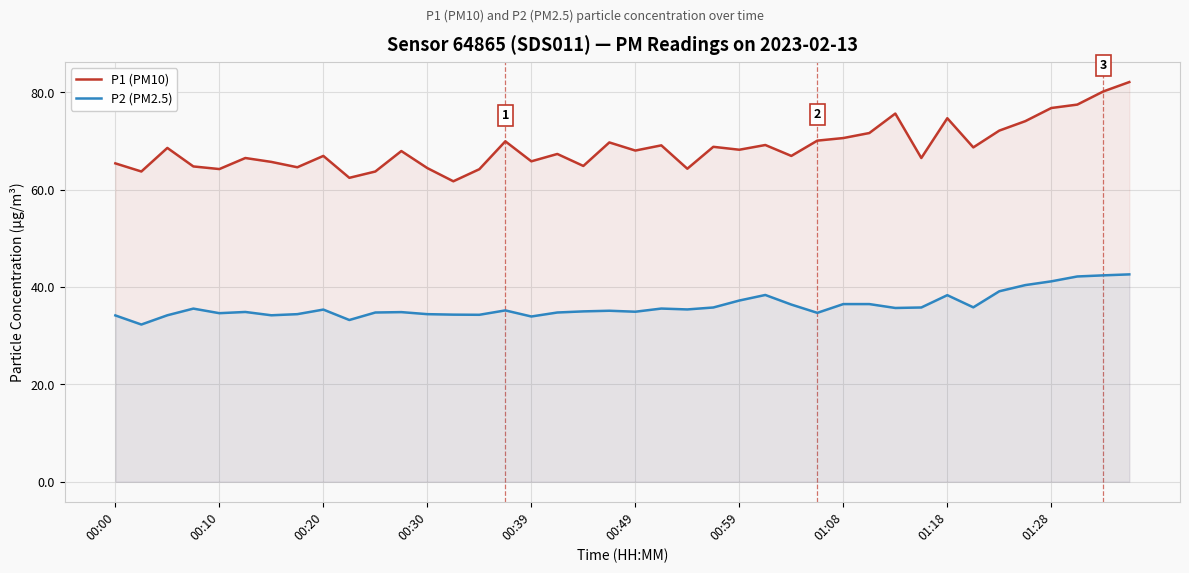

What is the lowest value of the P1 (PM10) series?

61.7